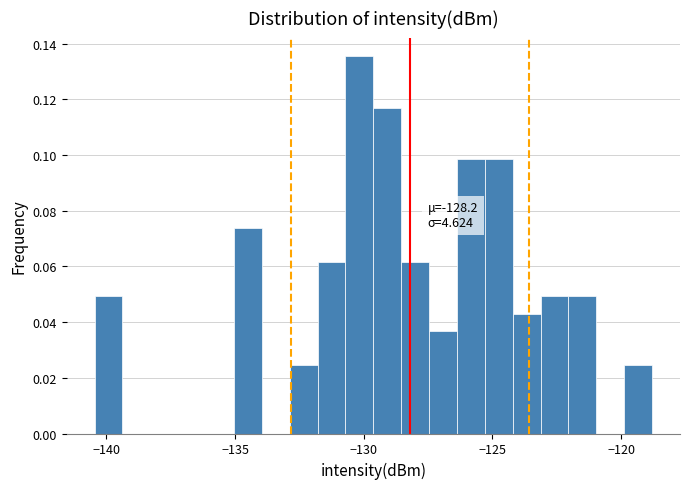

Around what value on the x-axis is the tallest bar? Give the approximate position of its centre, as read against the axis.

-130.0